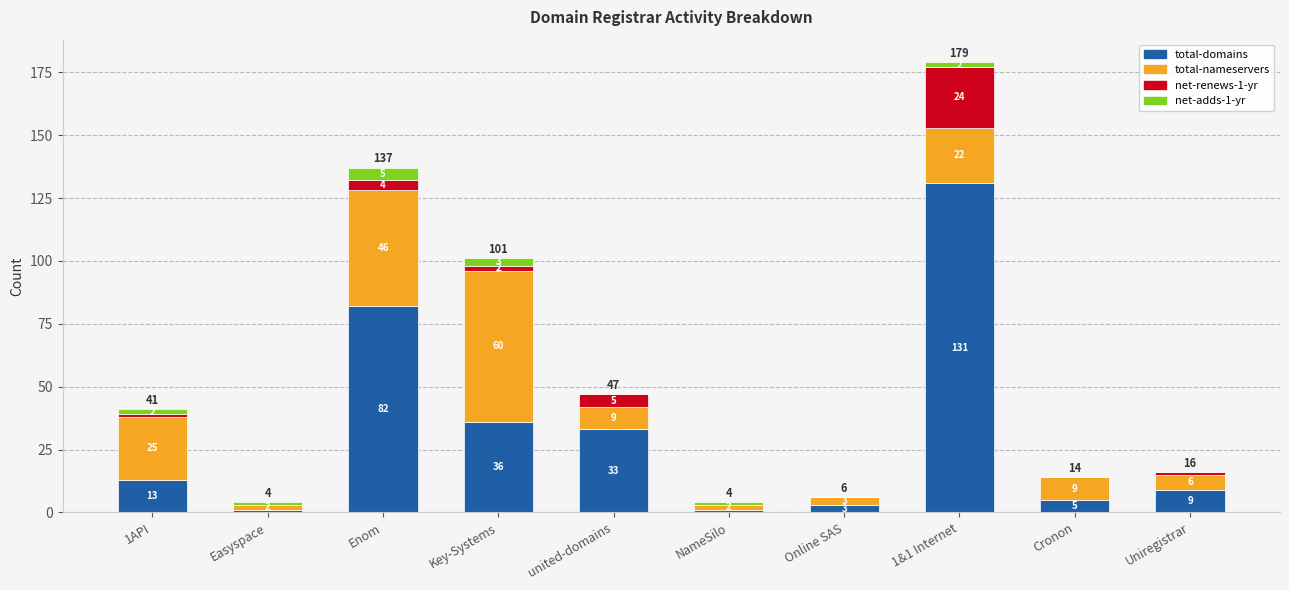

What is the approximate value of total-domains at 1API, to the nearest 10?

10